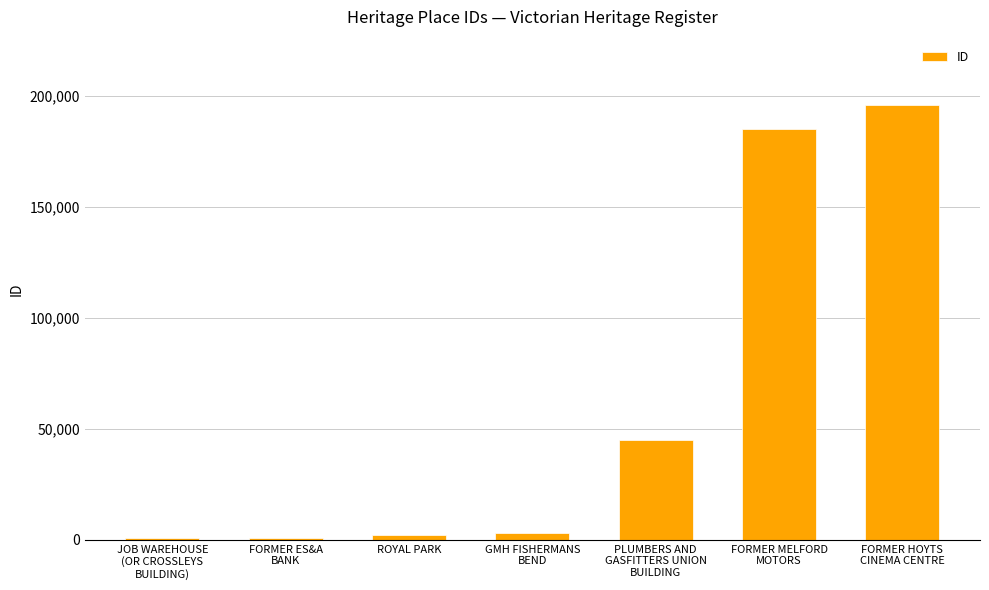

The chart shows a value of 700 at JOB WAREHOUSE
(OR CROSSLEYS
BUILDING). True or false?

True